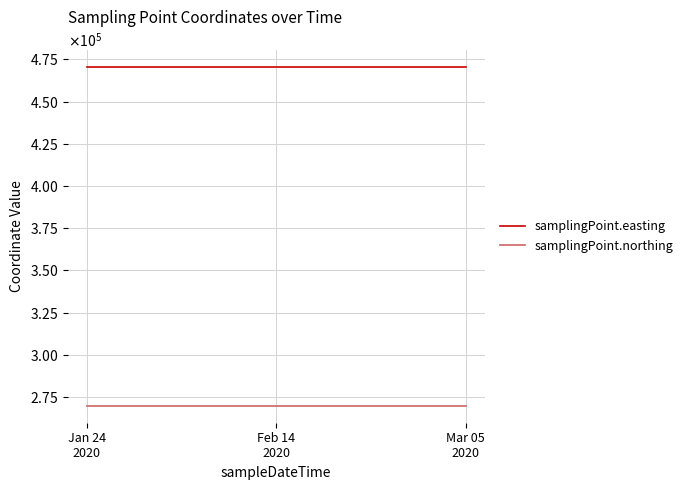

What are all the series names shown in the legend?

samplingPoint.easting, samplingPoint.northing